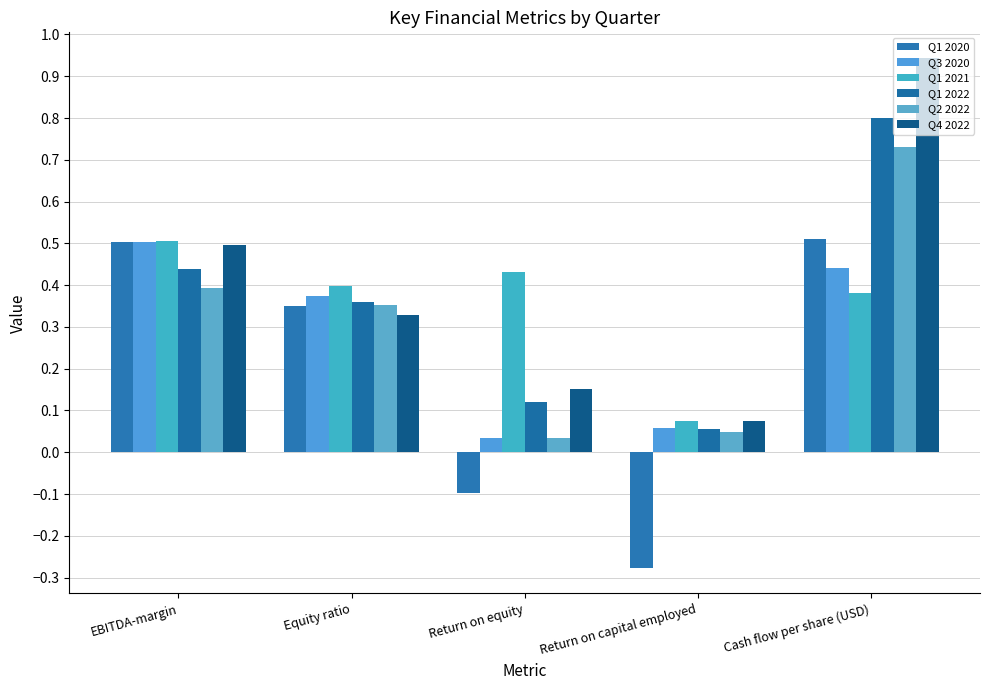

What is the label of the 2nd bar from the left?

Equity ratio